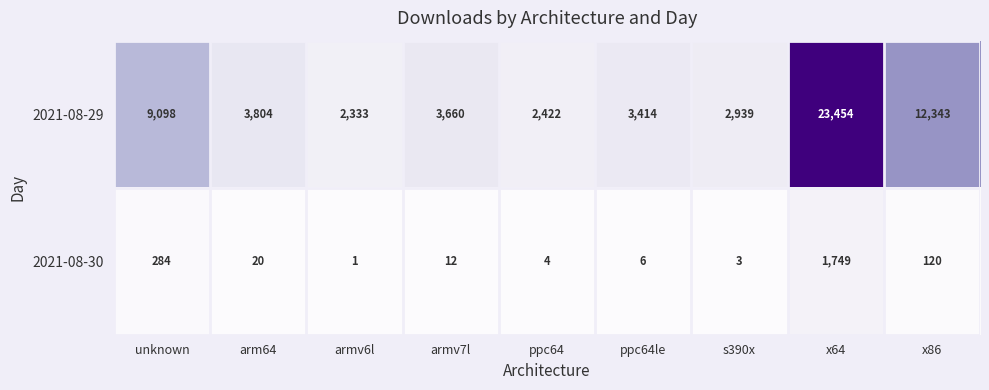

Between unknown and s390x, which series saw the biggest shift?

2021-08-29